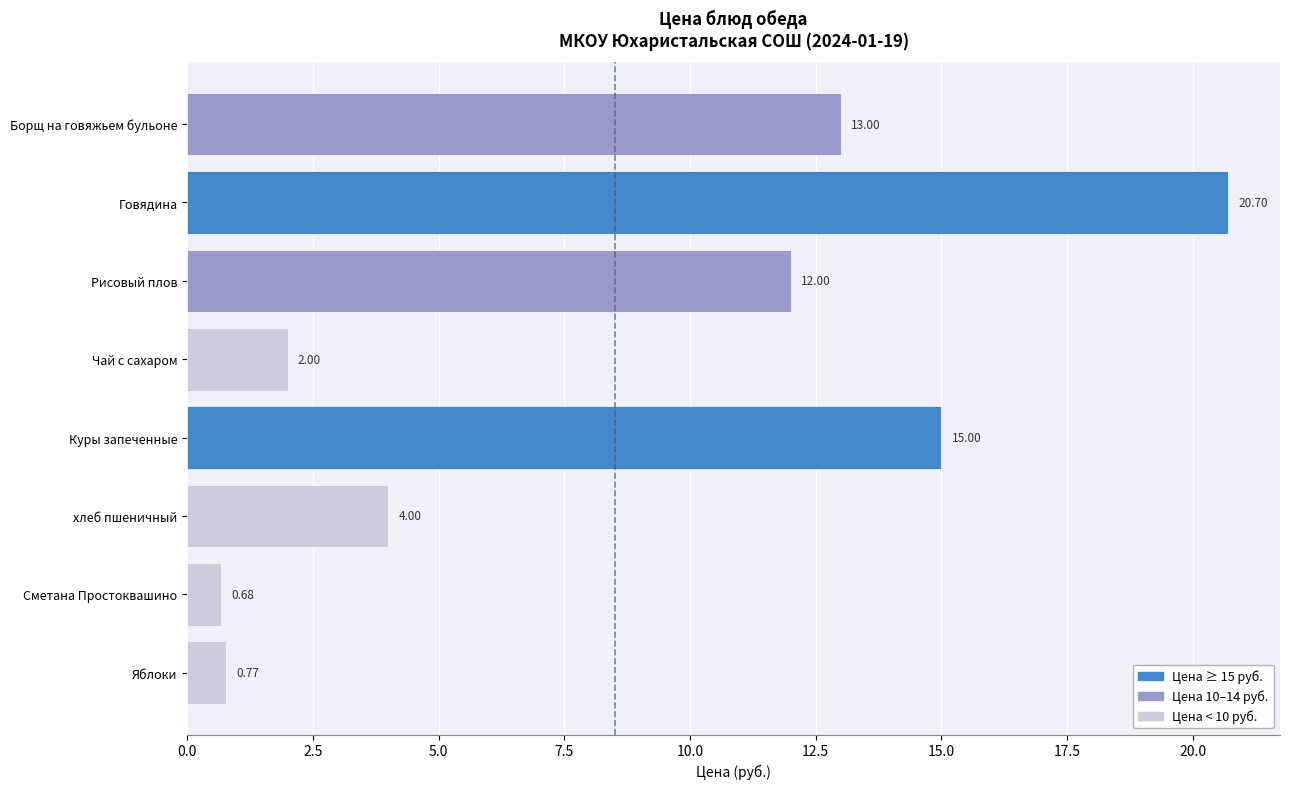

What is the label of the 1st bar from the top?

Борщ на говяжьем бульоне